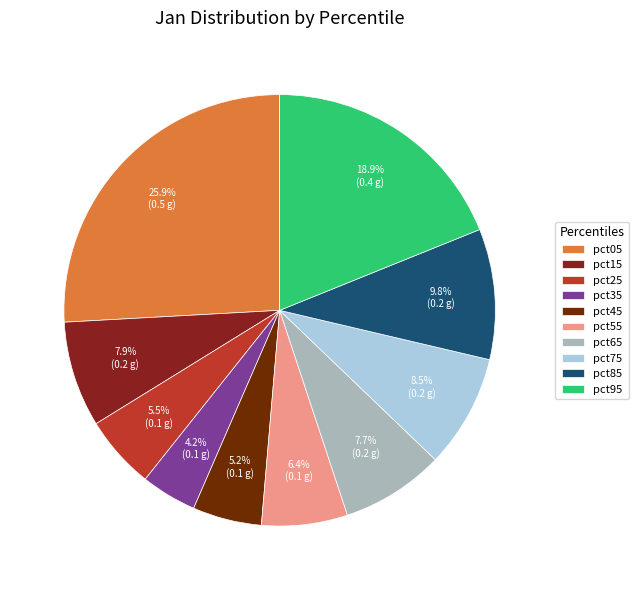

To the nearest percent, what is the difference between the pct65 and pct35 slice percentages?

4%